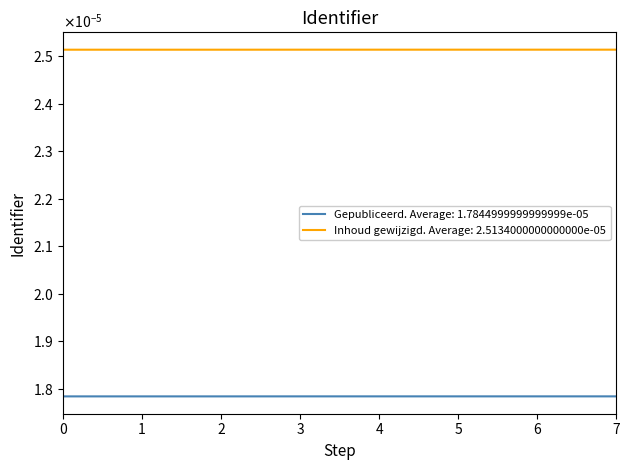

Does the chart display data point markers on the line(s)?

No